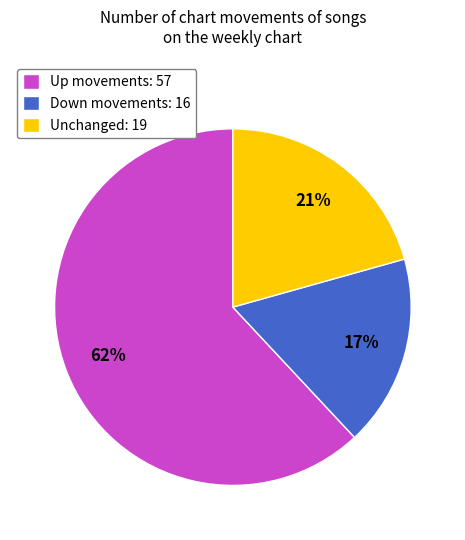

Which has a higher value, Unchanged: 19 or Up movements: 57?

Up movements: 57